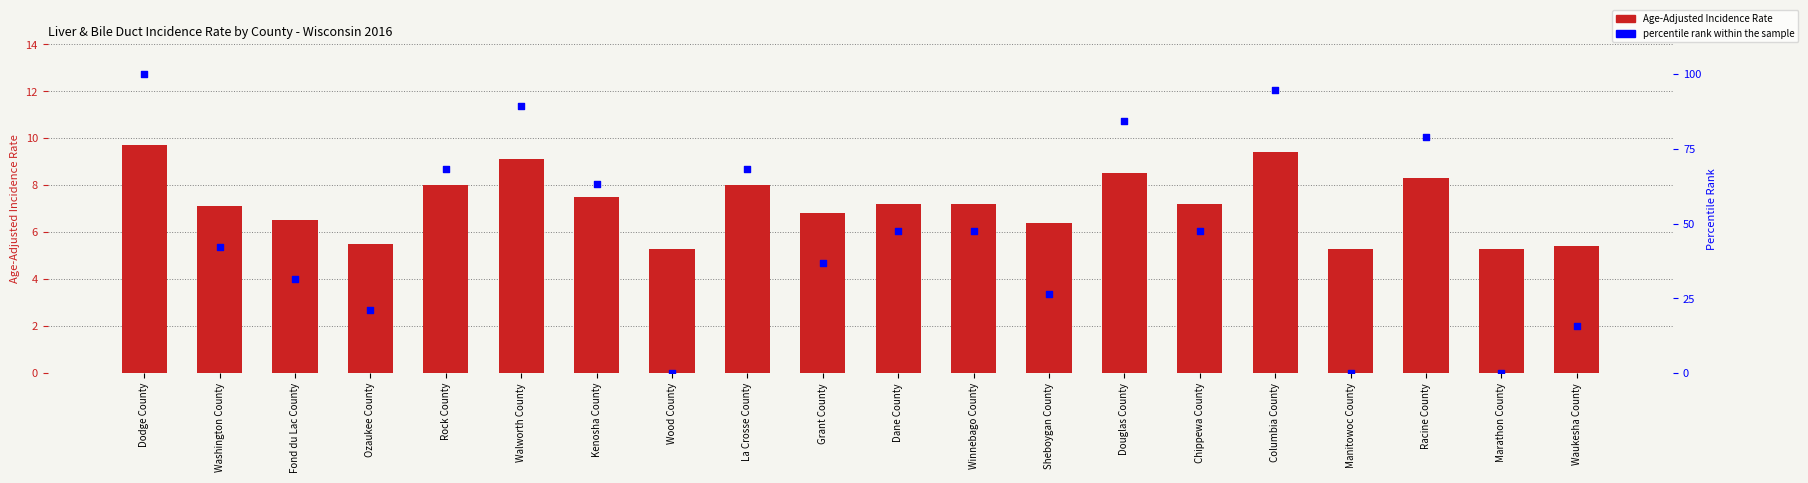

Which series has the widest spread of Y values?

percentile rank within the sample